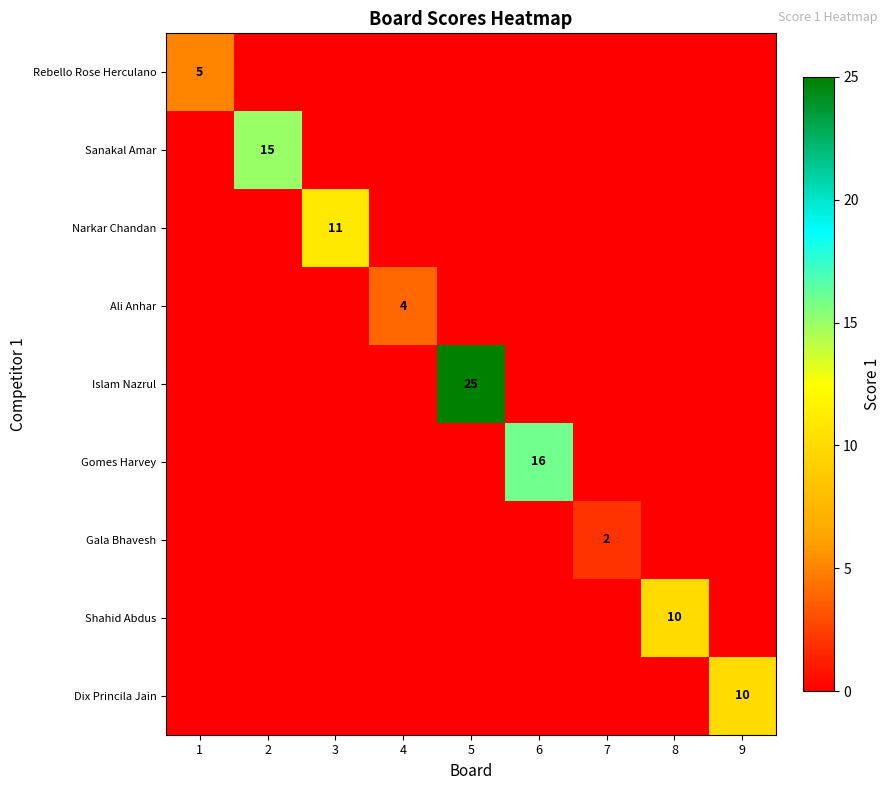

At which category is the sum across all series the highest?

5